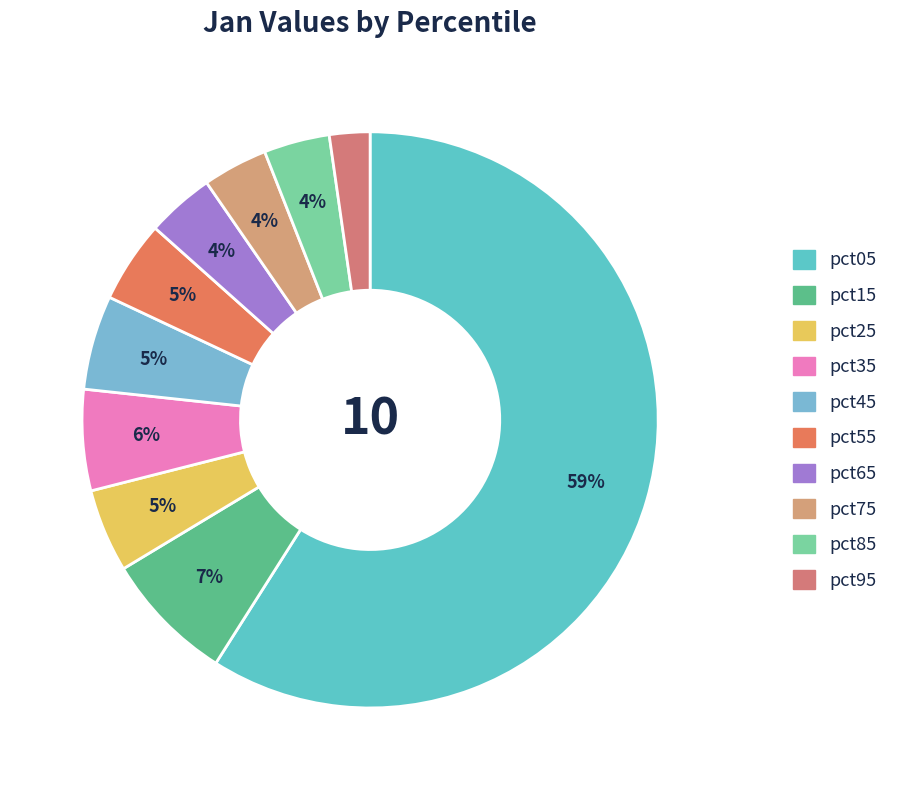

How many slices are in this pie chart?

10